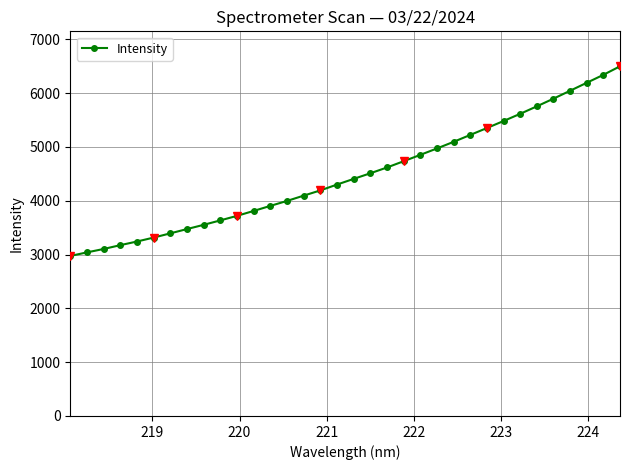

What is the smallest value displayed?

2973.4